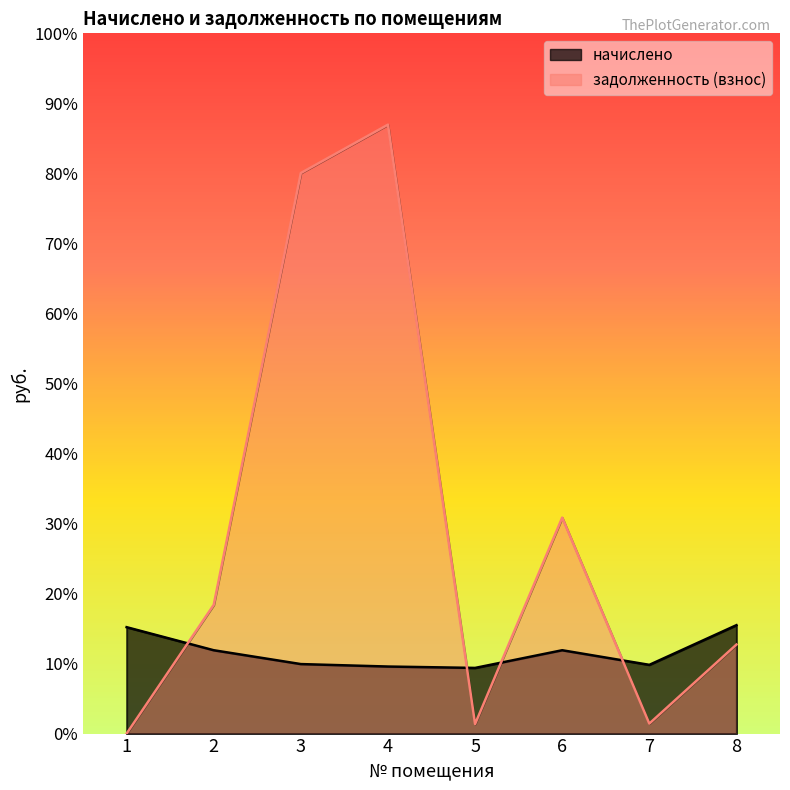

Which category has the highest value across all series?

4